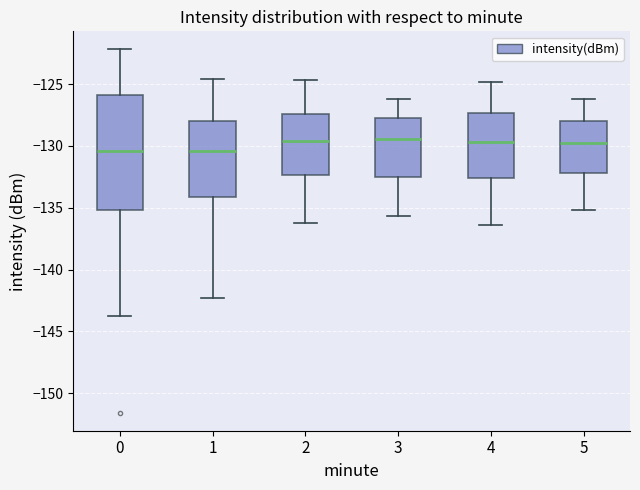

Reading left to right, read every box against the y-axis: the position of its median line, the range the box covers, and the ends of its whiskers. The values are not printed on the chart, so give them approximately, as read against the axis.

0: median -130.5, box -135.0 to -126.0, whiskers -143.5 to -122.0
1: median -130.5, box -134.0 to -128.0, whiskers -142.5 to -124.5
2: median -129.5, box -132.5 to -127.5, whiskers -136.0 to -124.5
3: median -129.5, box -132.5 to -127.5, whiskers -135.5 to -126.0
4: median -129.5, box -132.5 to -127.5, whiskers -136.5 to -125.0
5: median -129.5, box -132.0 to -128.0, whiskers -135.0 to -126.0